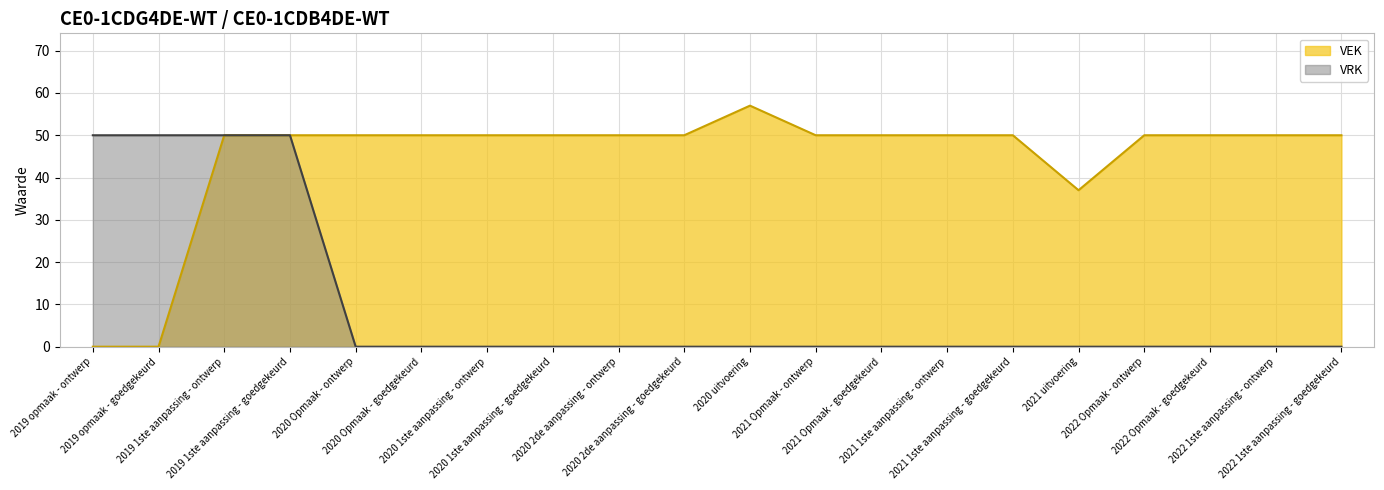

Between 2022 Opmaak - goedgekeurd and 2022 1ste aanpassing - goedgekeurd, which series saw the biggest shift?

VEK